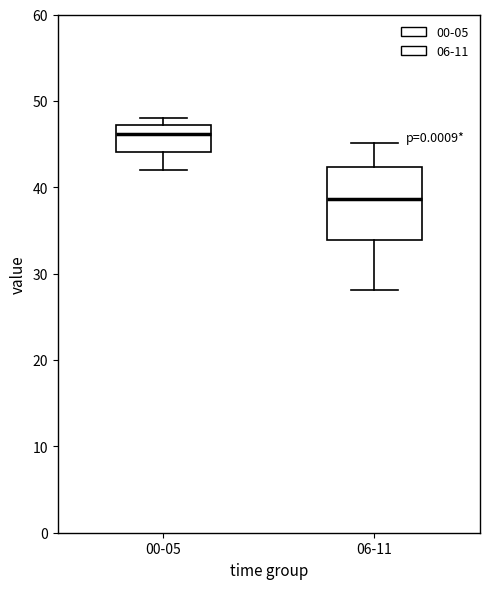

Which box's median line is the highest?

00-05